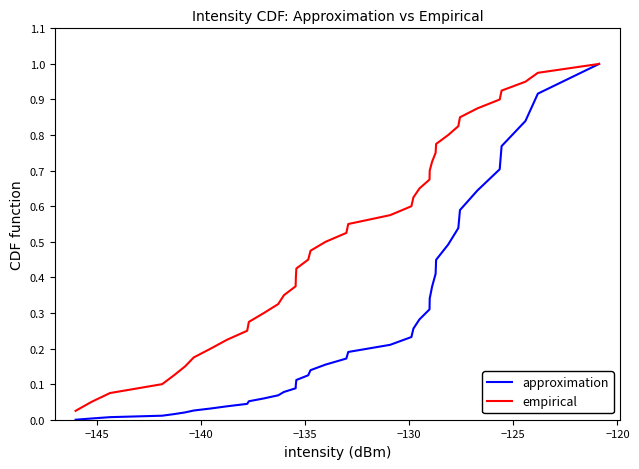

Rank the series by their average value, from lowest to highest.

approximation, empirical